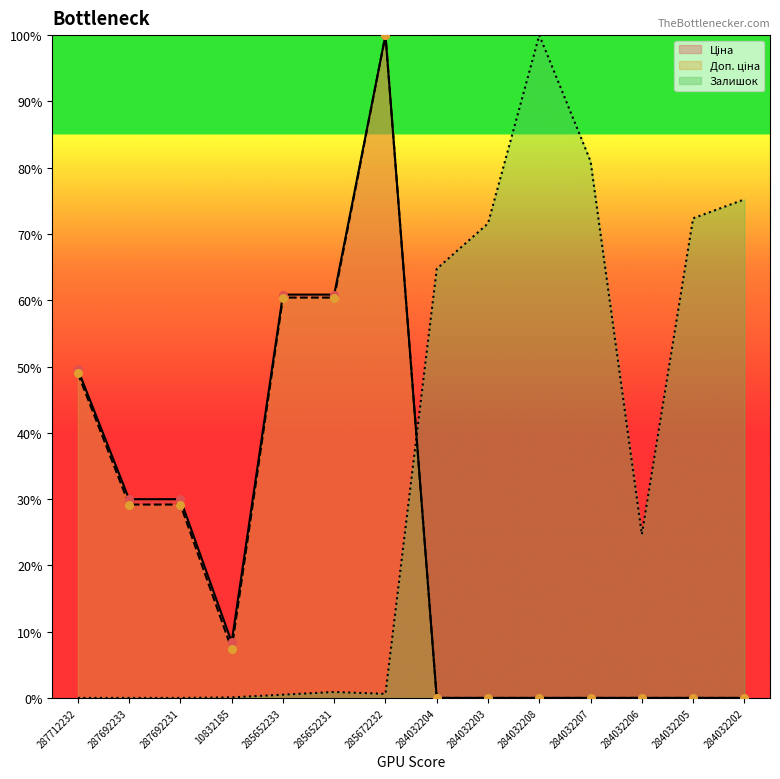

What is the total value across all series at 284032205?

72.4